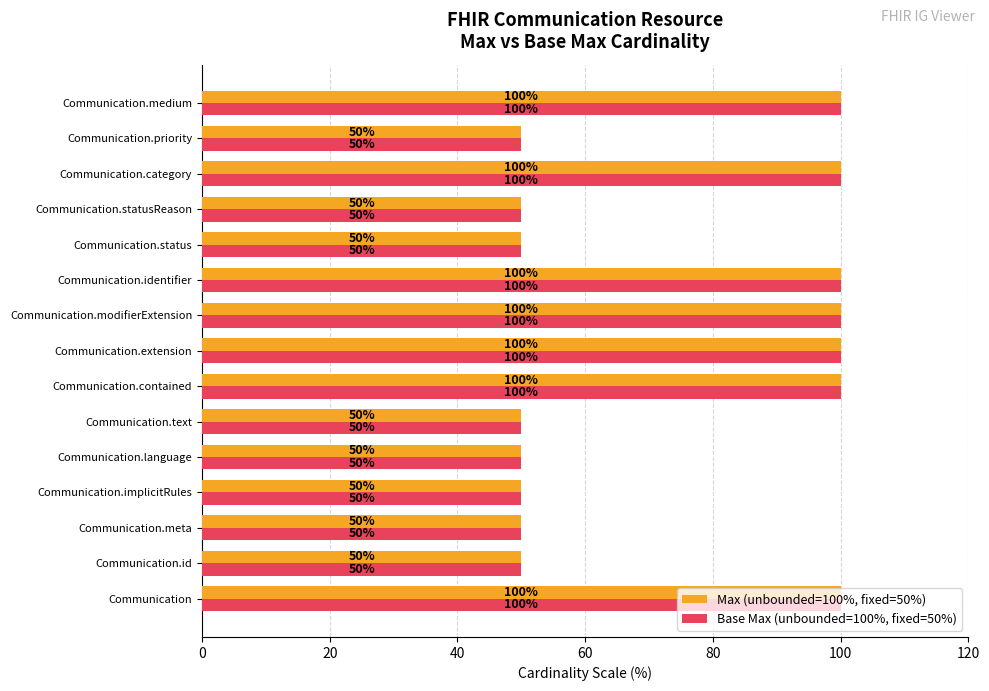

What is the lowest value of the Base Max (unbounded=100%, fixed=50%) series?

50